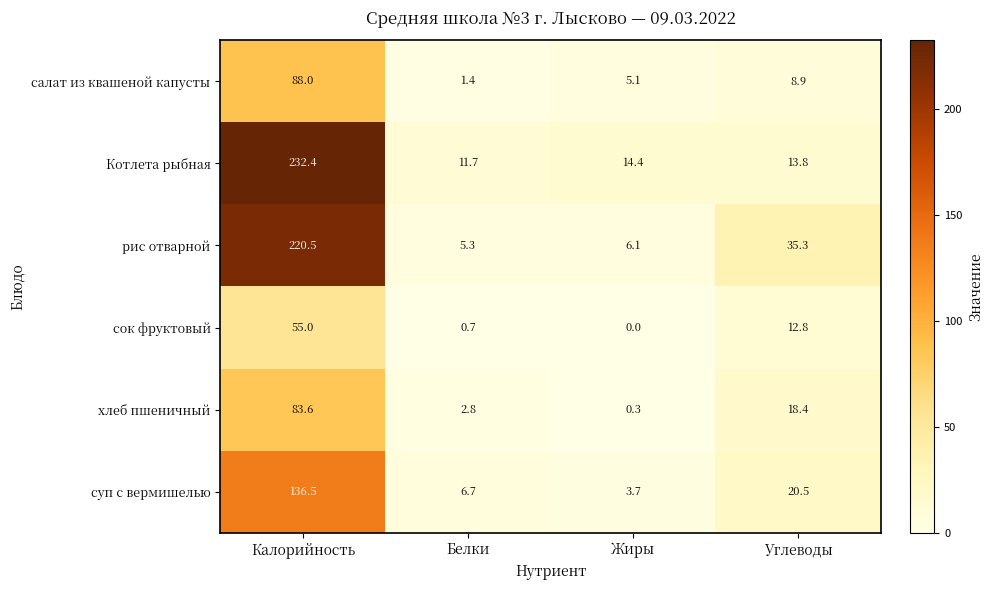

What is the average value of the салат из квашеной капусты series?

25.9